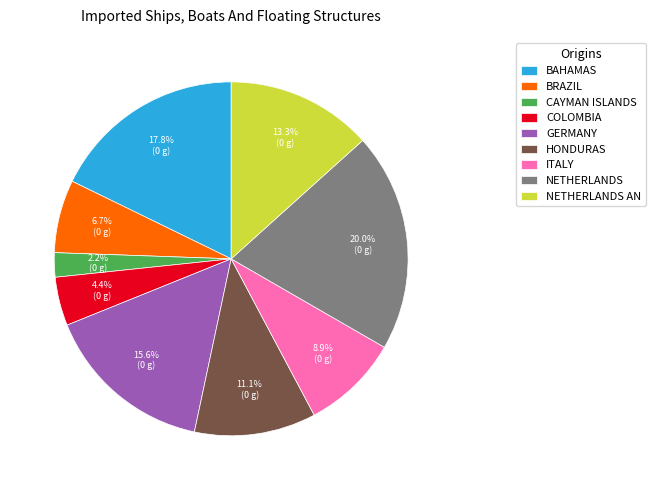

Count the number of slices in the pie.

9